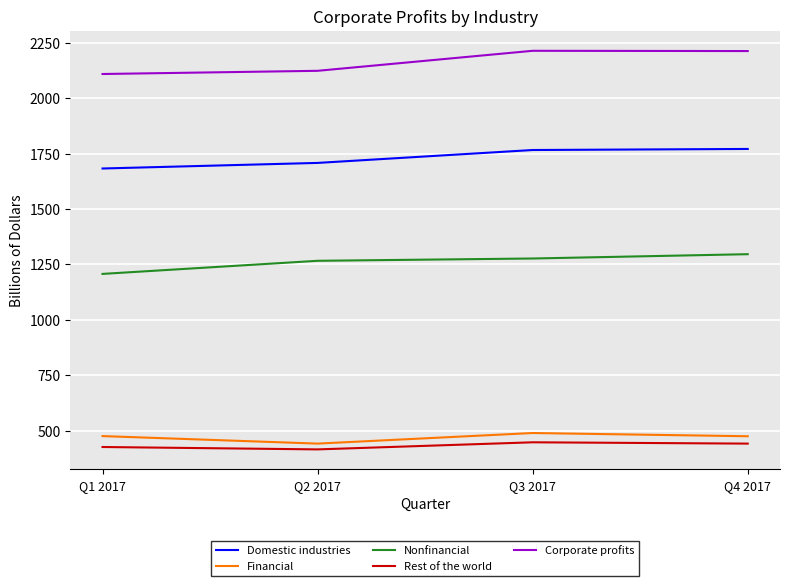

Does the chart display data point markers on the line(s)?

No